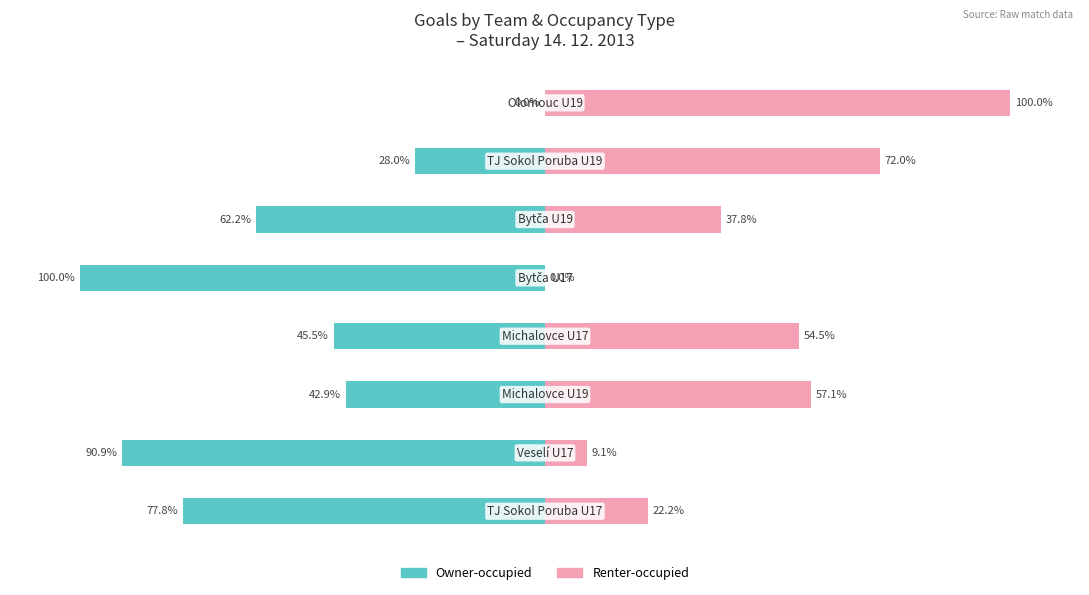

What is the average value of the Renter-occupied series?

44.1